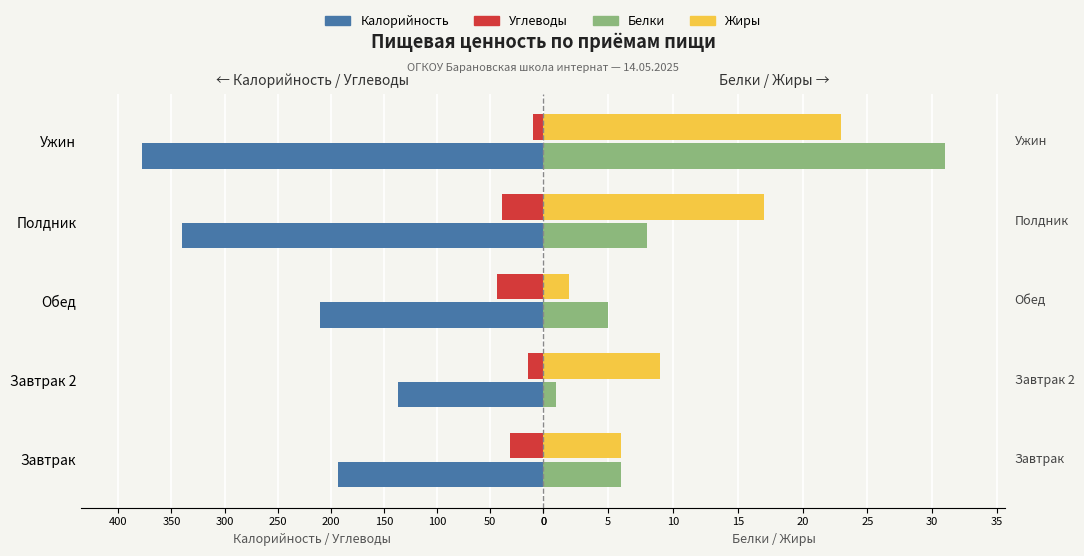

What is the total value across all series at Полдник?

404